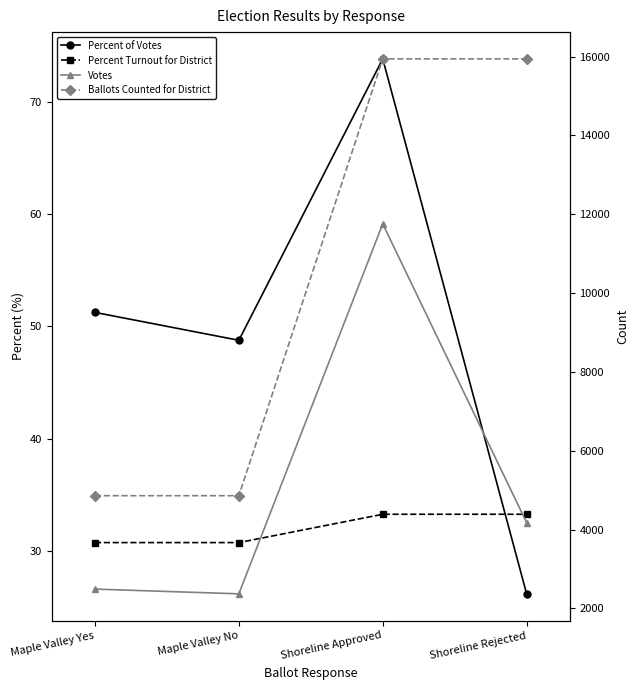

How many data points in Percent of Votes are above 51?

2